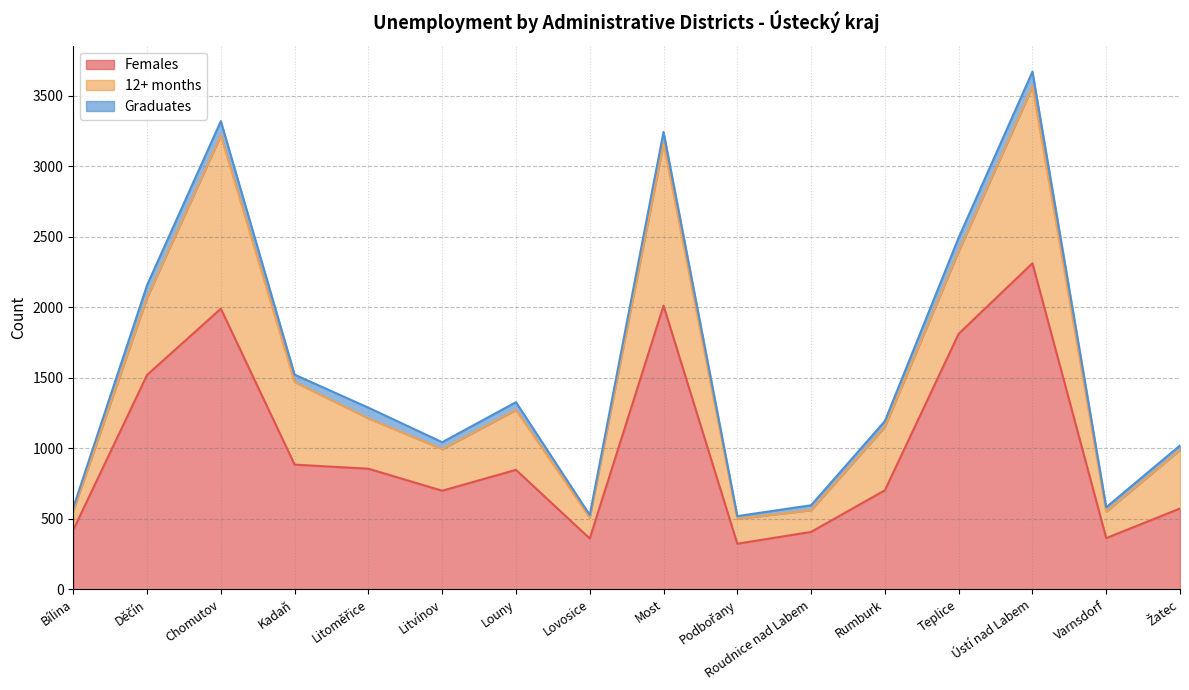

Reading left to right, extract all data points from this chart.

Females: Bílina=421	Děčín=1520	Chomutov=1990	Kadaň=884	Litoměřice=855	Litvínov=699	Louny=847	Lovosice=360	Most=2011	Podbořany=323	Roudnice nad Labem=407	Rumburk=702	Teplice=1812	Ústí nad Labem=2312	Varnsdorf=363	Žatec=573
12+ months: Bílina=137	Děčín=548	Chomutov=1229	Kadaň=586	Litoměřice=357	Litvínov=295	Louny=425	Lovosice=149	Most=1151	Podbořany=177	Roudnice nad Labem=154	Rumburk=450	Teplice=585	Ústí nad Labem=1252	Varnsdorf=188	Žatec=415
Graduates: Bílina=21	Děčín=89	Chomutov=101	Kadaň=52	Litoměřice=76	Litvínov=49	Louny=55	Lovosice=18	Most=82	Podbořany=19	Roudnice nad Labem=35	Rumburk=41	Teplice=97	Ústí nad Labem=107	Varnsdorf=31	Žatec=32